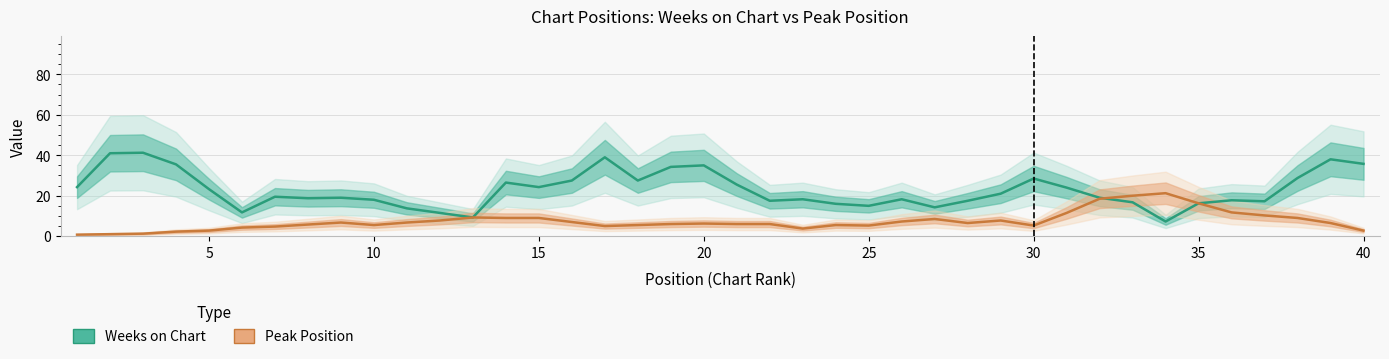

The Peak Position series shows 8.6 at 16. True or false?

False